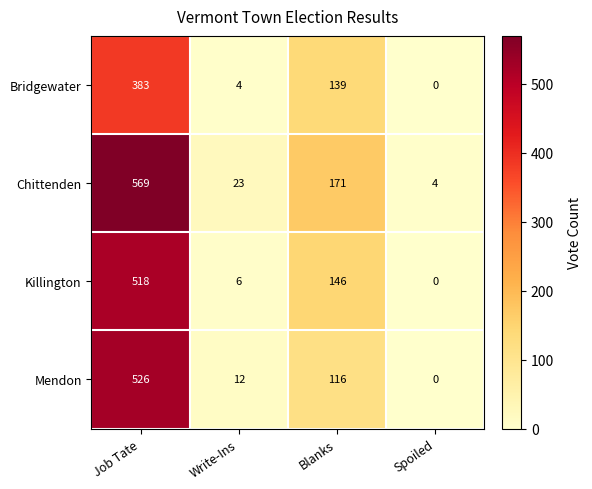

Rank the series by their maximum value, from lowest to highest.

Bridgewater, Killington, Mendon, Chittenden